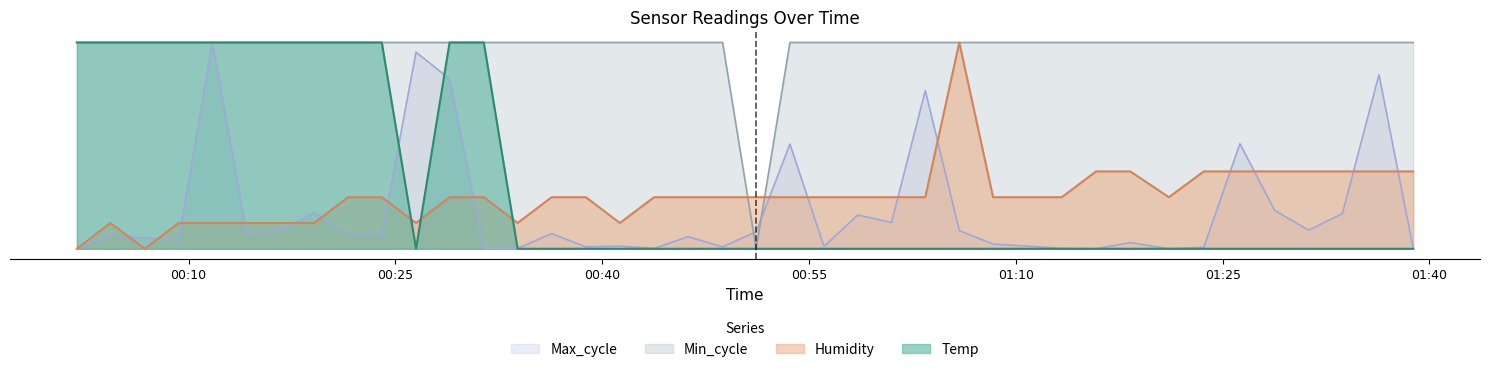

Which category has the lowest value across all series?

2022/09/22 00:26:30